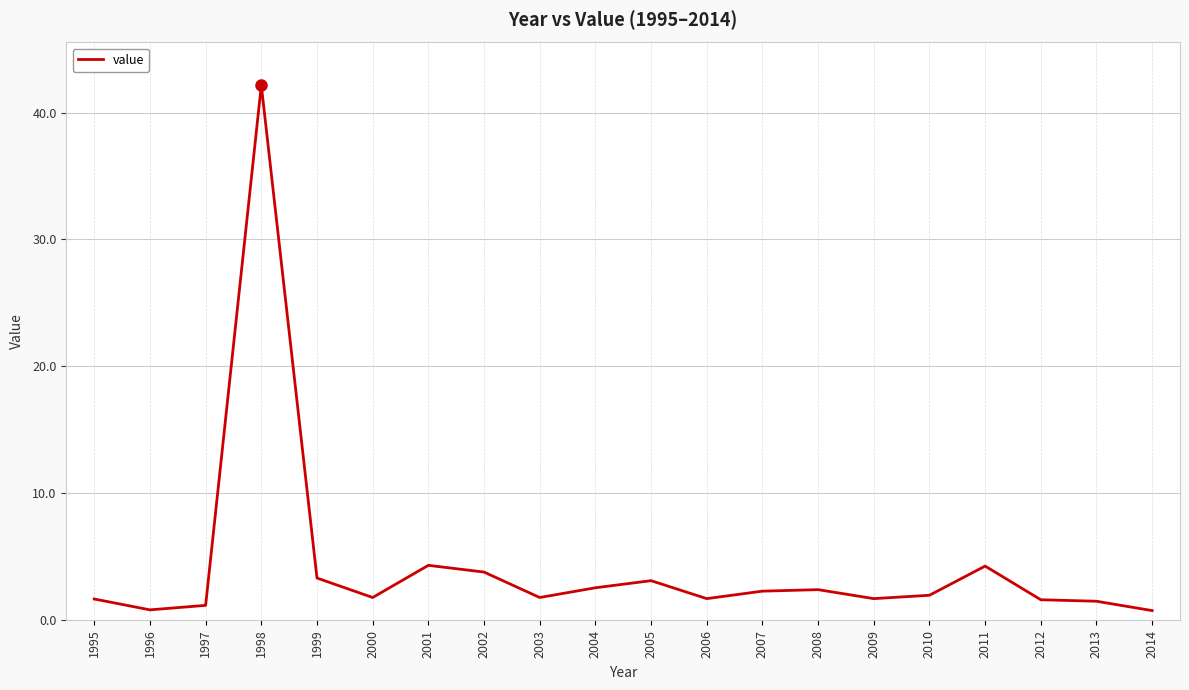

What value does the data have at 2001?

4.3